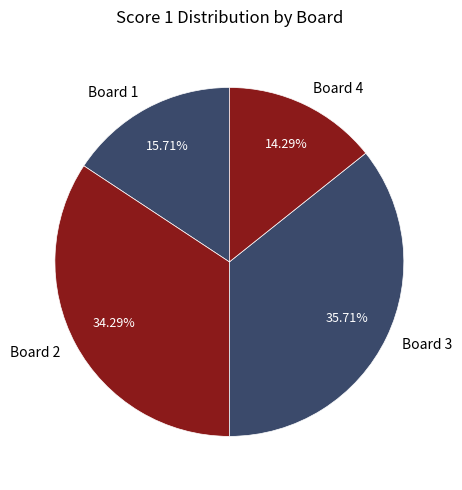

Which has a higher value, Board 2 or Board 3?

Board 3